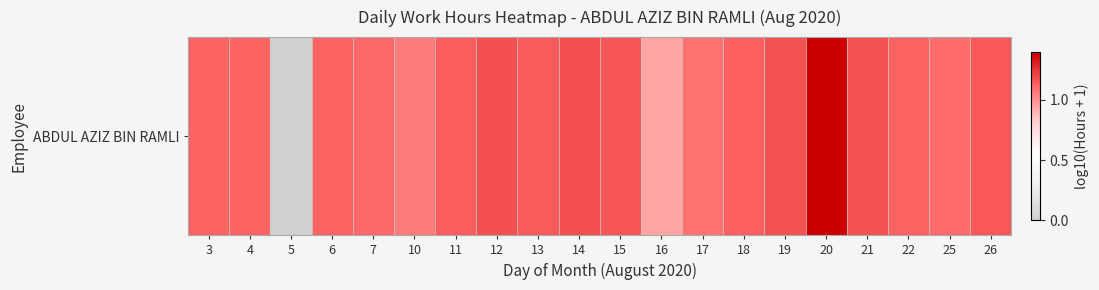

Approximately how many times larger is the value at 16 compared to 18?

0.8